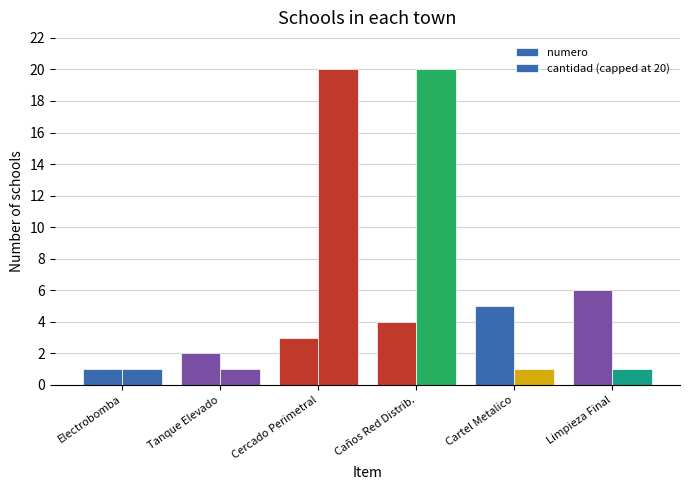

How many cantidad (capped at 20) values are between 1 and 20?

6